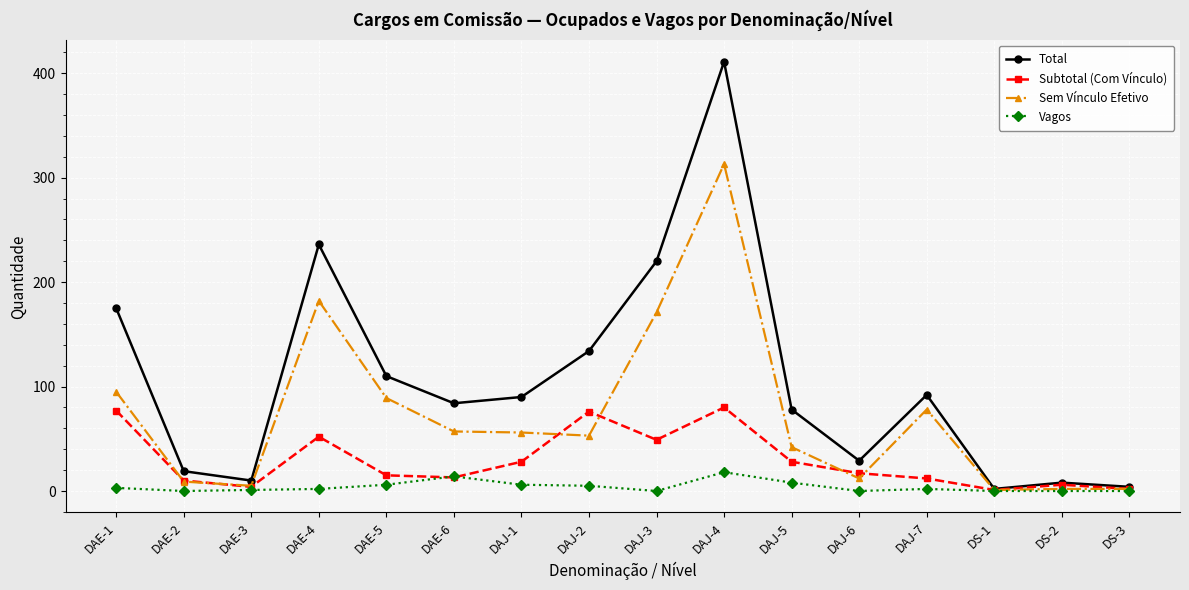

Is this an area chart (filled region under the line)?

No